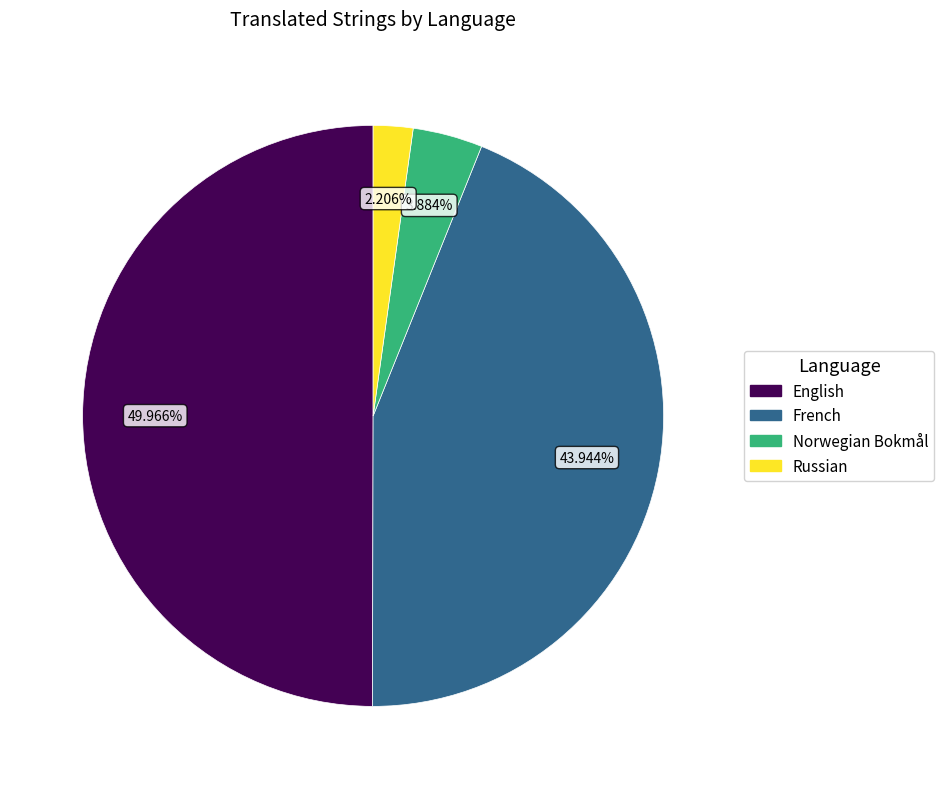

How many segments does this pie chart have?

4